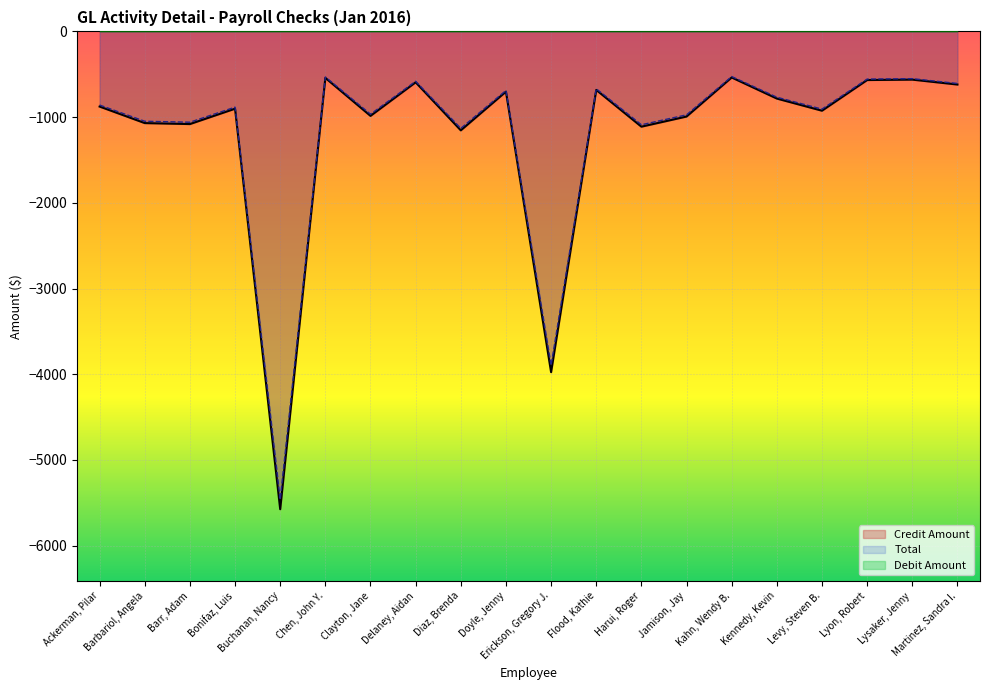

In Total, how many points are lower than both neighbors (excluding endpoints)?

7